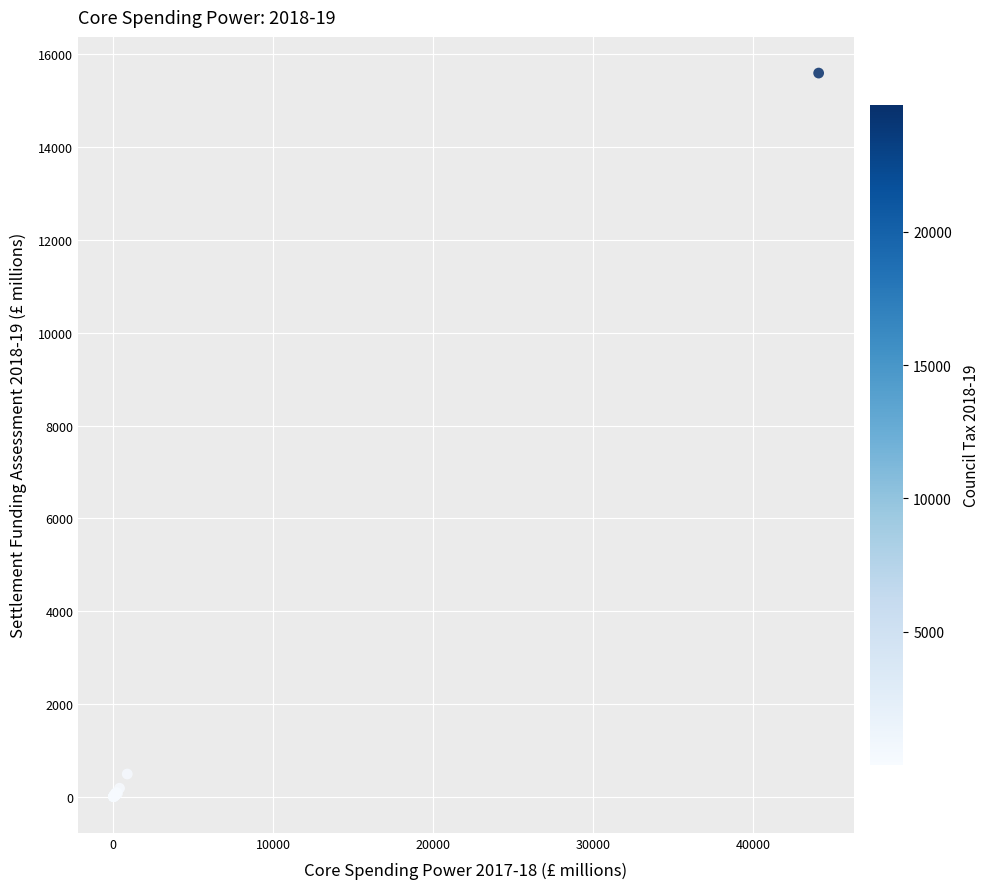

What Y value in the scatter plot is closest to 7800?

489.3